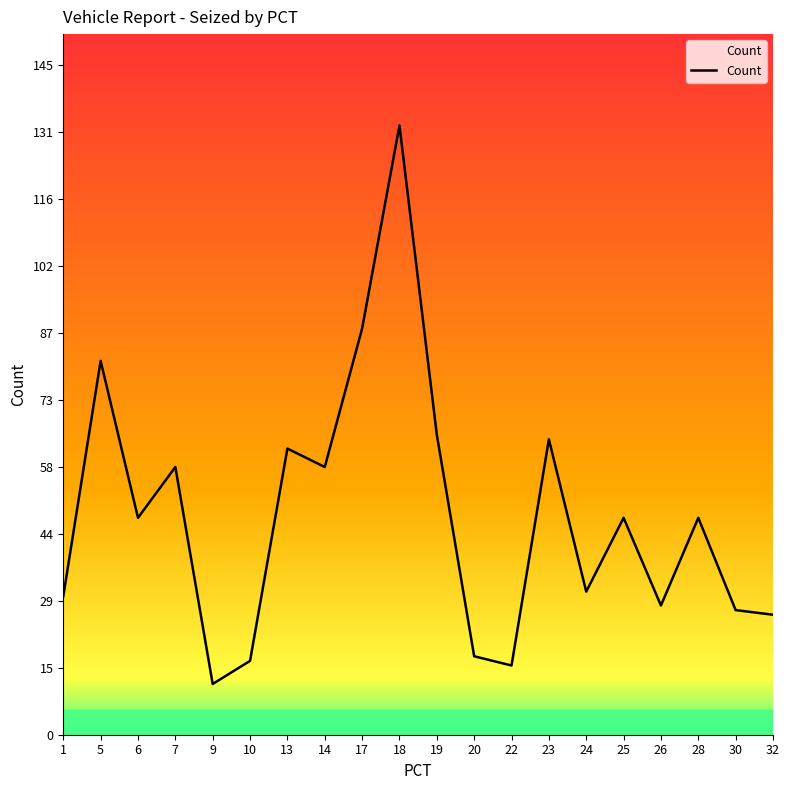

How many interior local peaks (higher than both neighbors) does the data have?

7